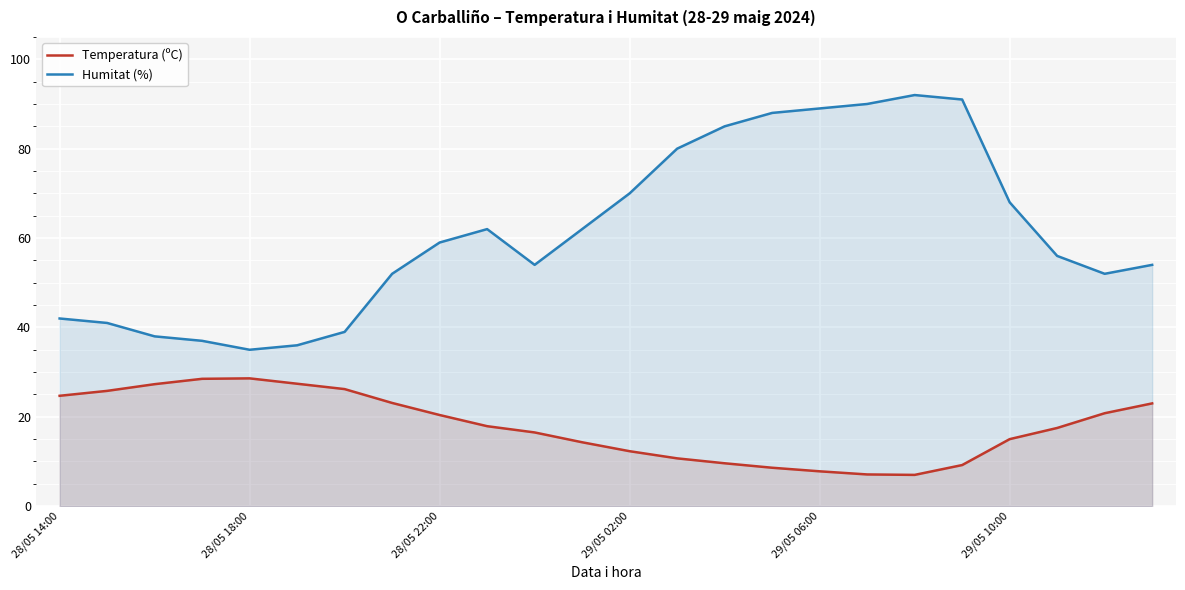

What is the total value across all series at 29/05 02:00?

82.3